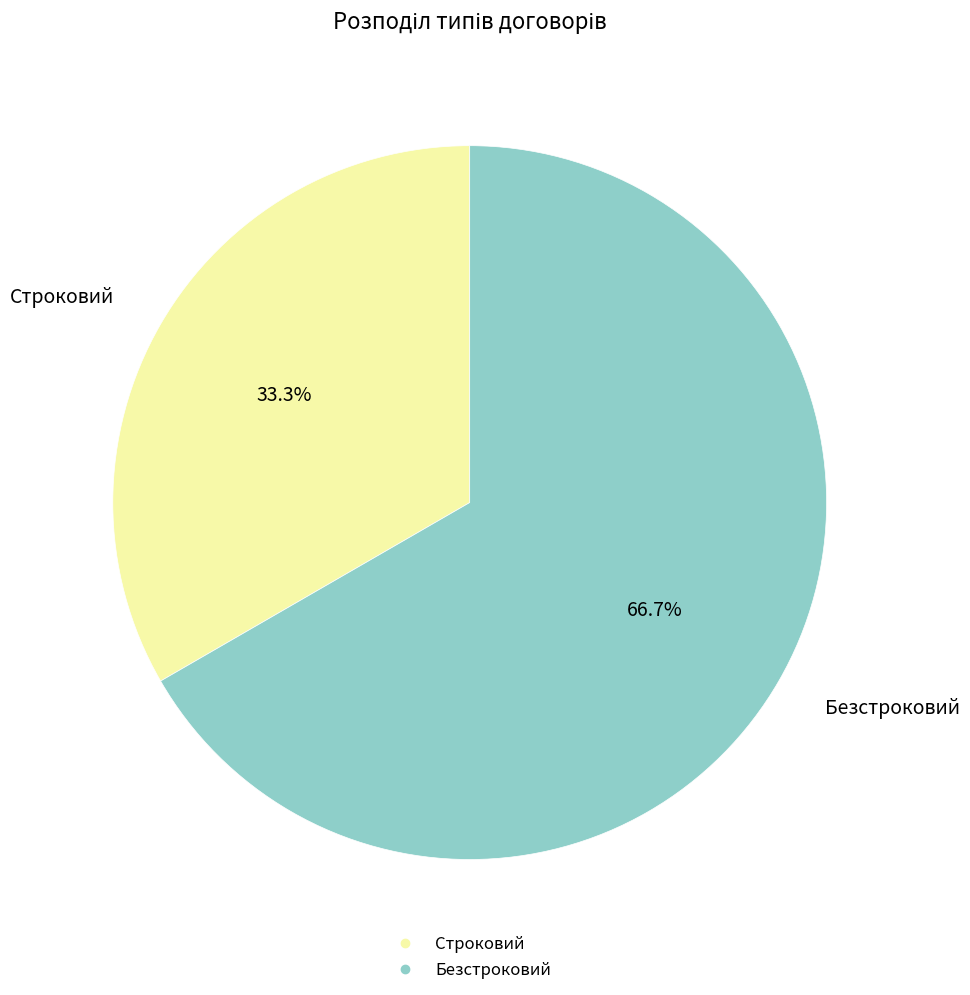

To the nearest percent, what is the difference between the largest and smallest slice percentages?

33%